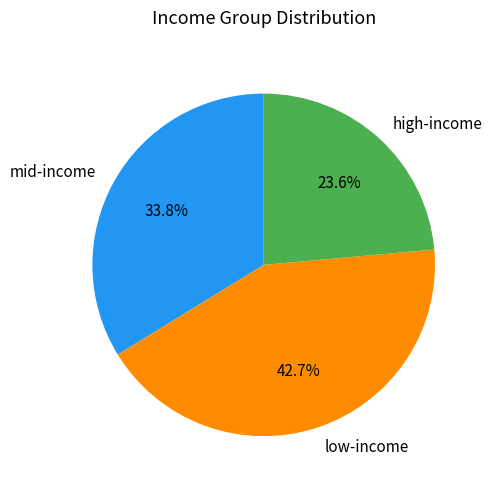

Which category has the smallest portion of the pie?

high-income